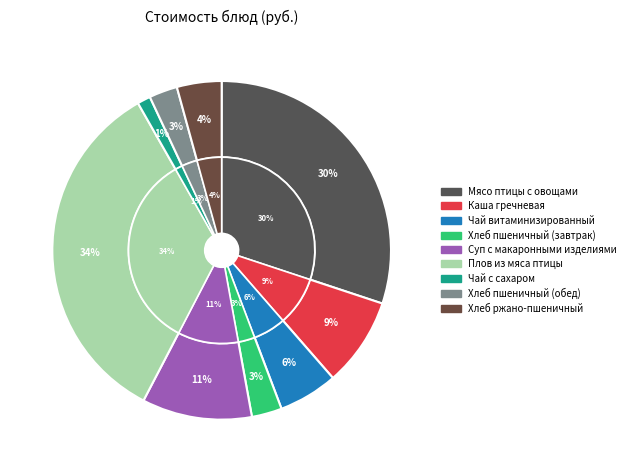

Rank the categories by value from lowest to highest.

Чай с сахаром, Хлеб пшеничный (обед), Хлеб пшеничный (завтрак), Хлеб ржано-пшеничный, Чай витаминизированный, Каша гречневая, Суп с макаронными изделиями, Мясо птицы с овощами, Плов из мяса птицы